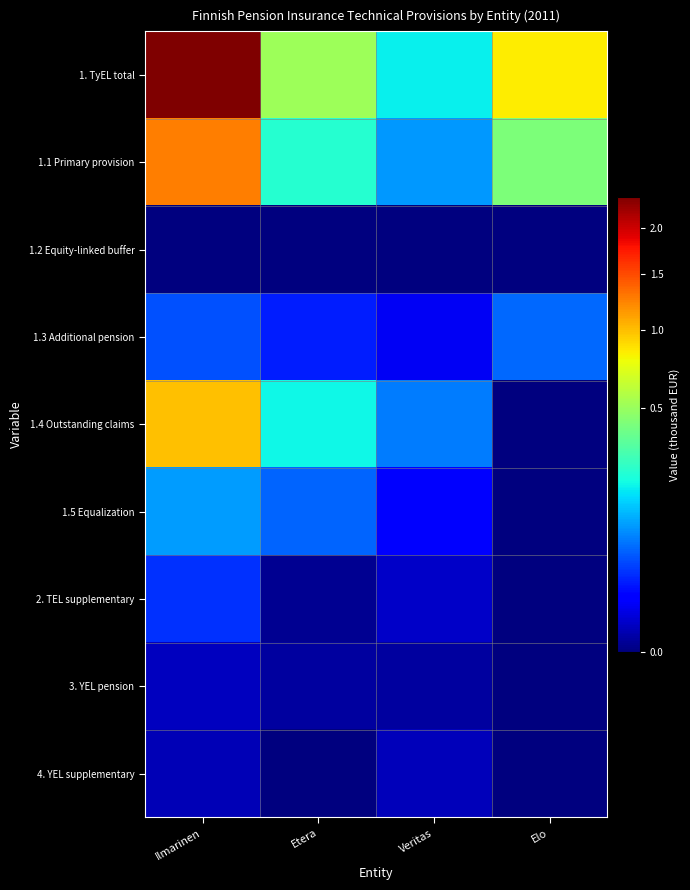

Which label corresponds to the largest value in the chart?

Ilmarinen